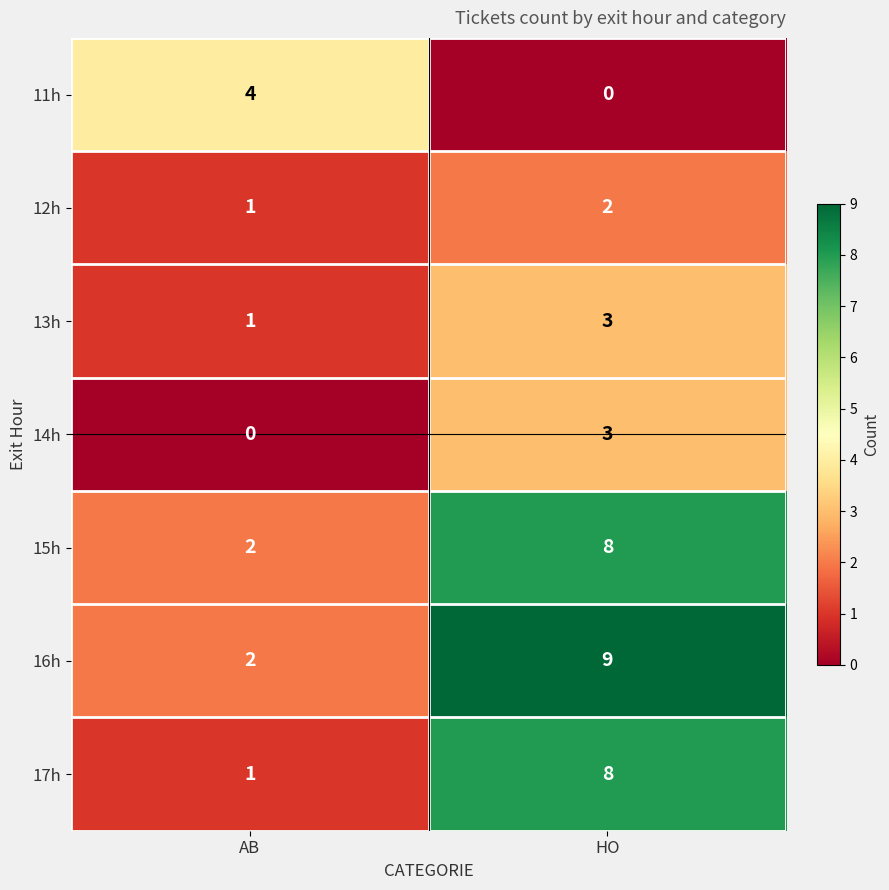

What is the spread (max minus min) of values at AB?

4